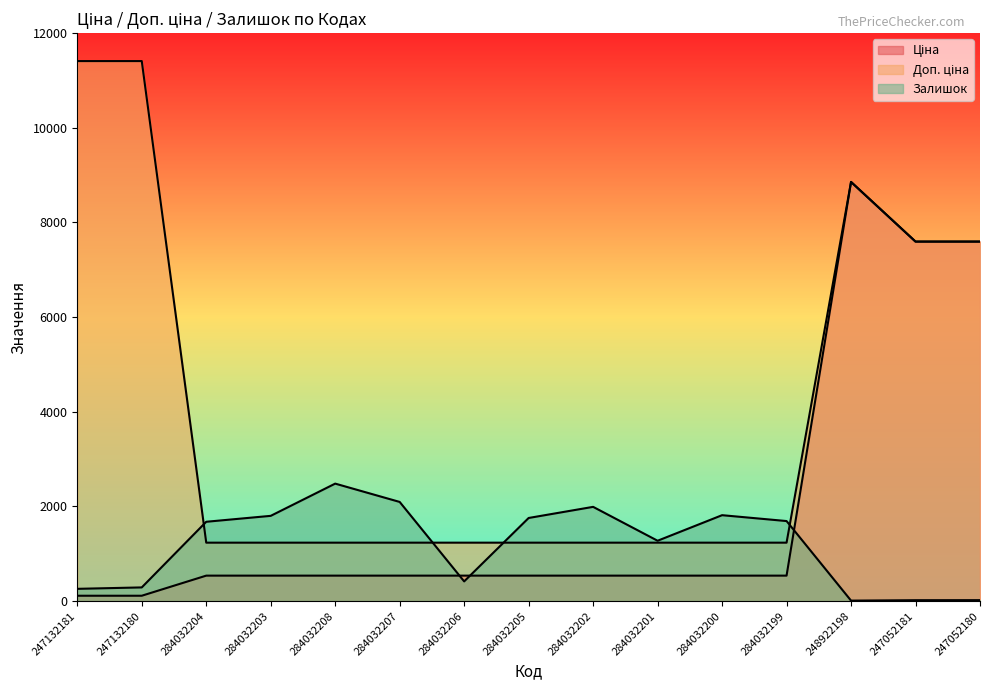

The value of Доп. ціна at 247052180 is 7596.5. True or false?

True